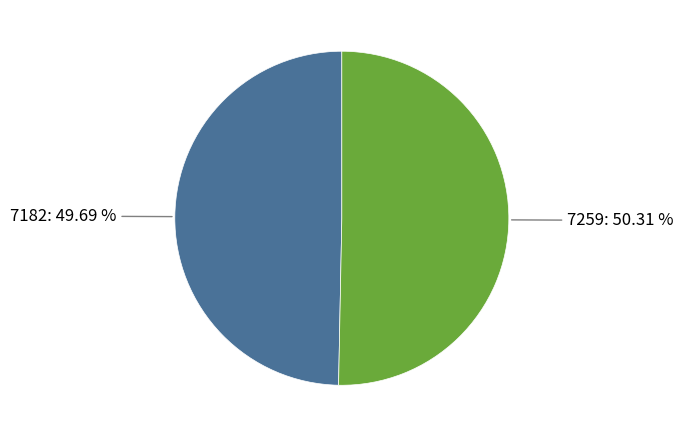

To the nearest percent, what is the average slice percentage?

50%